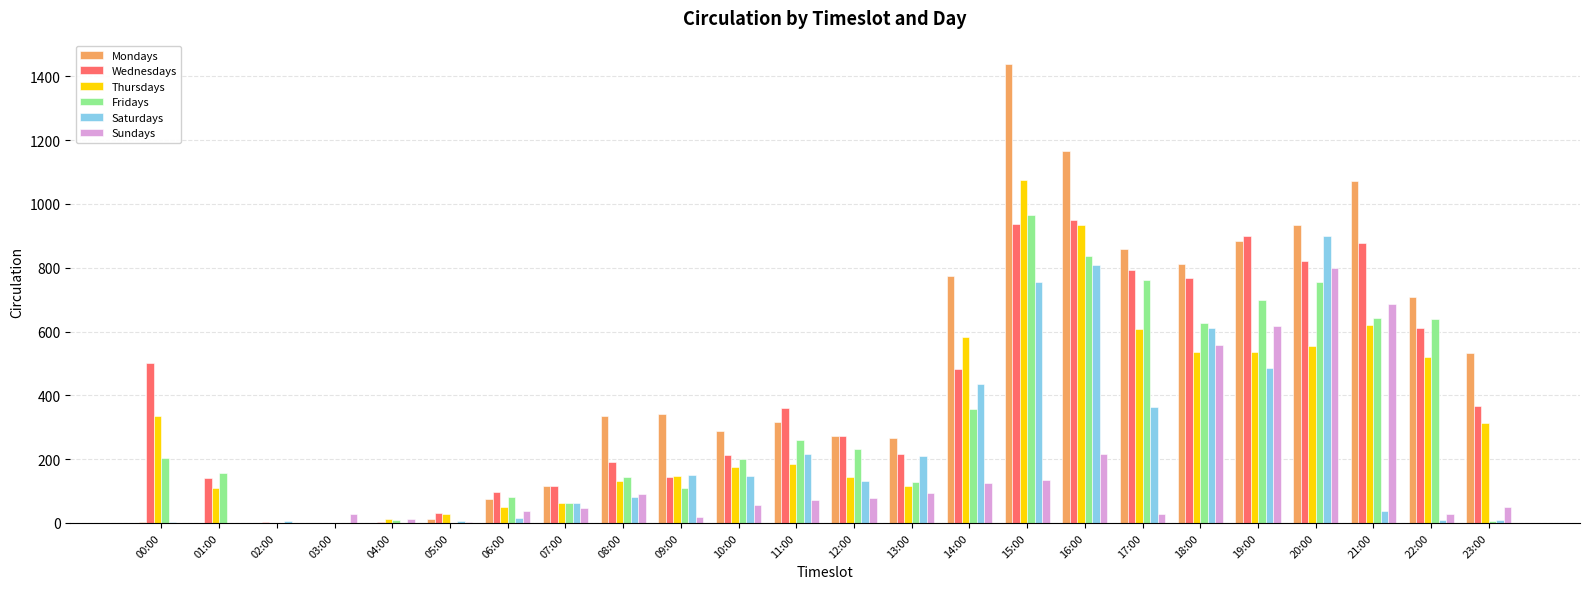

How many data points does each series have?

24